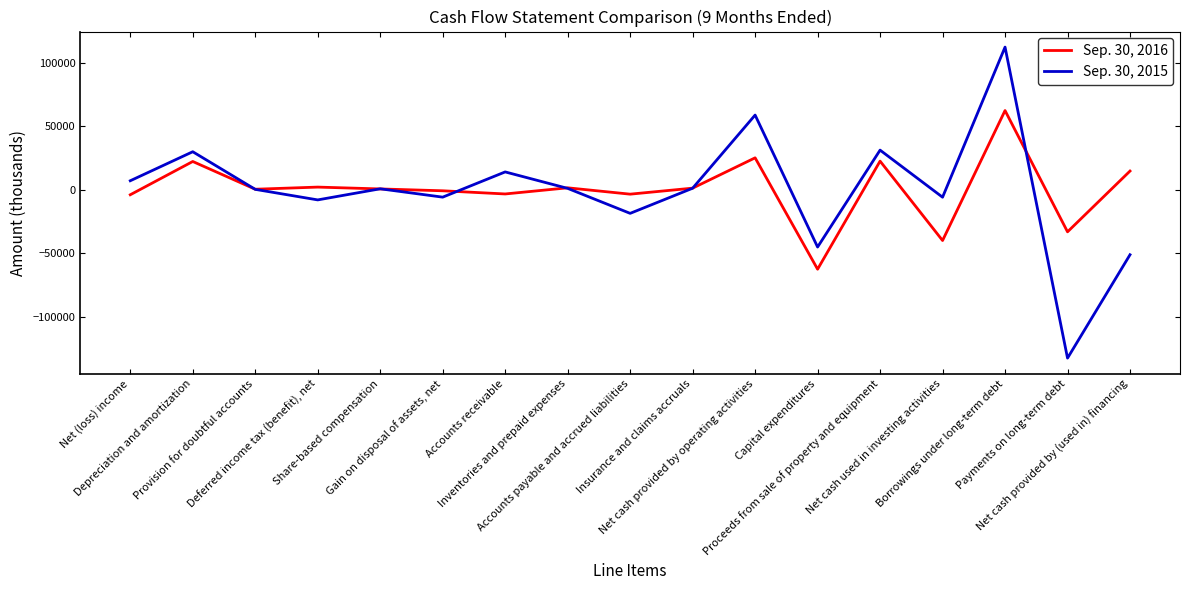

At Gain on disposal of assets, net, list the series in order from smallest to largest.

Sep. 30, 2015, Sep. 30, 2016